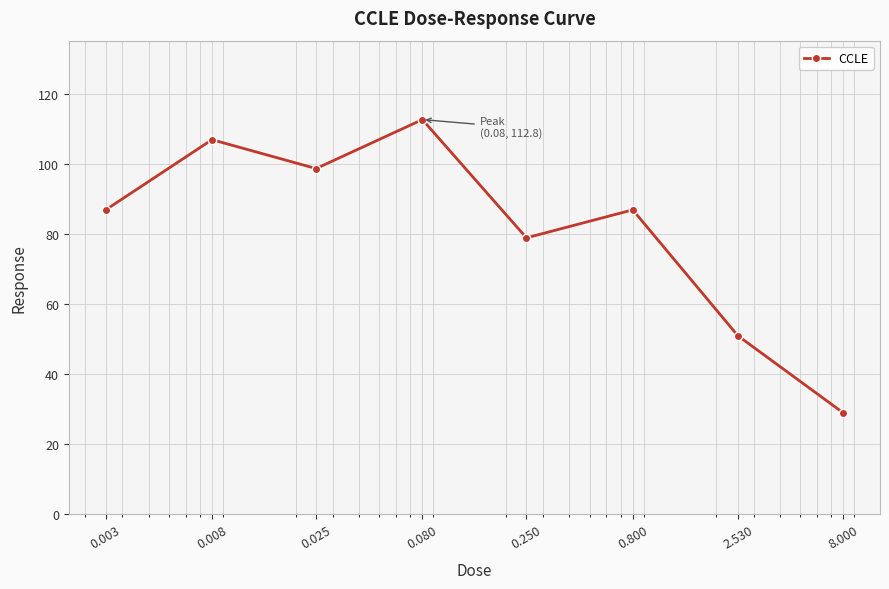

What is the value of the 4th point from the left?

112.8